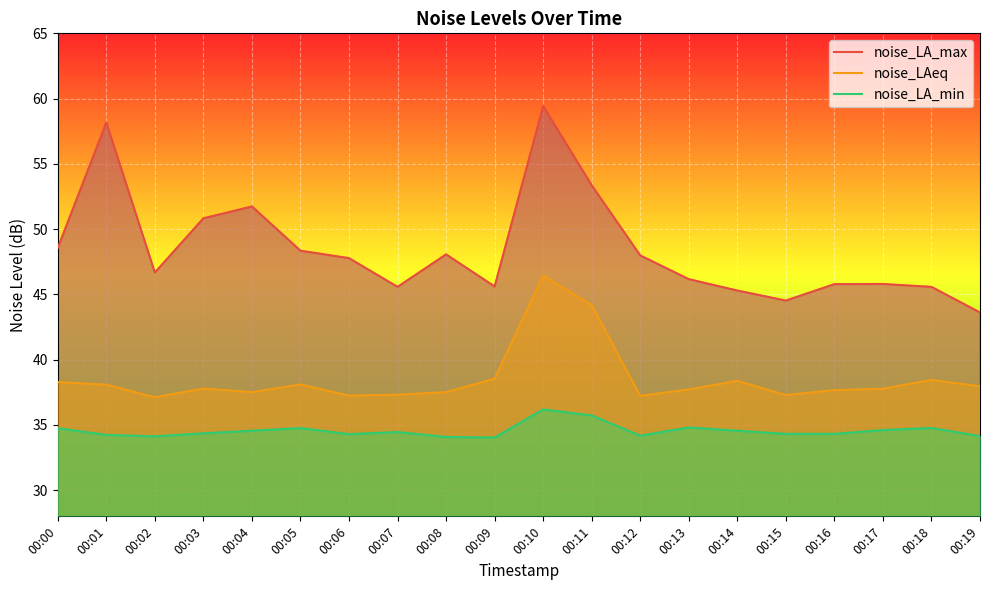

True or false: noise_LAeq and noise_LA_max cross at least once.

False